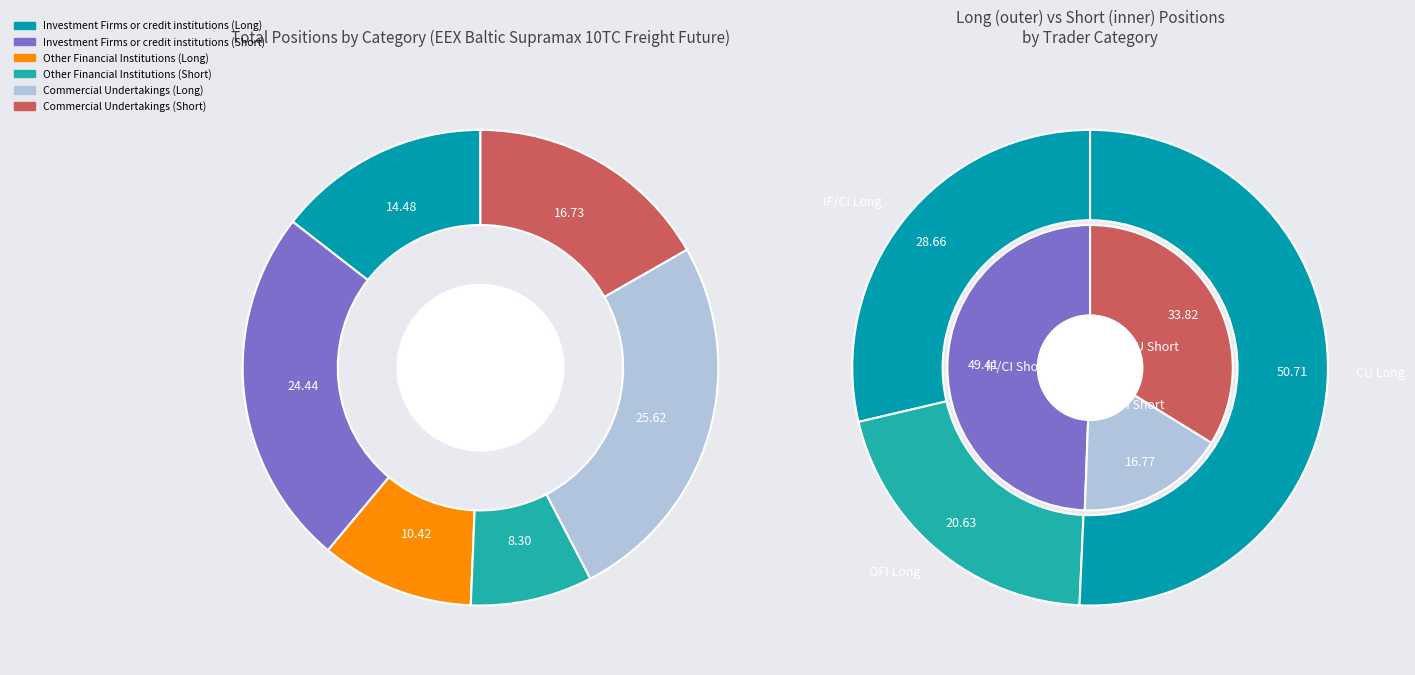

Between Commercial Undertakings (Long) and Other Financial Institutions (Long), which is larger?

Commercial Undertakings (Long)